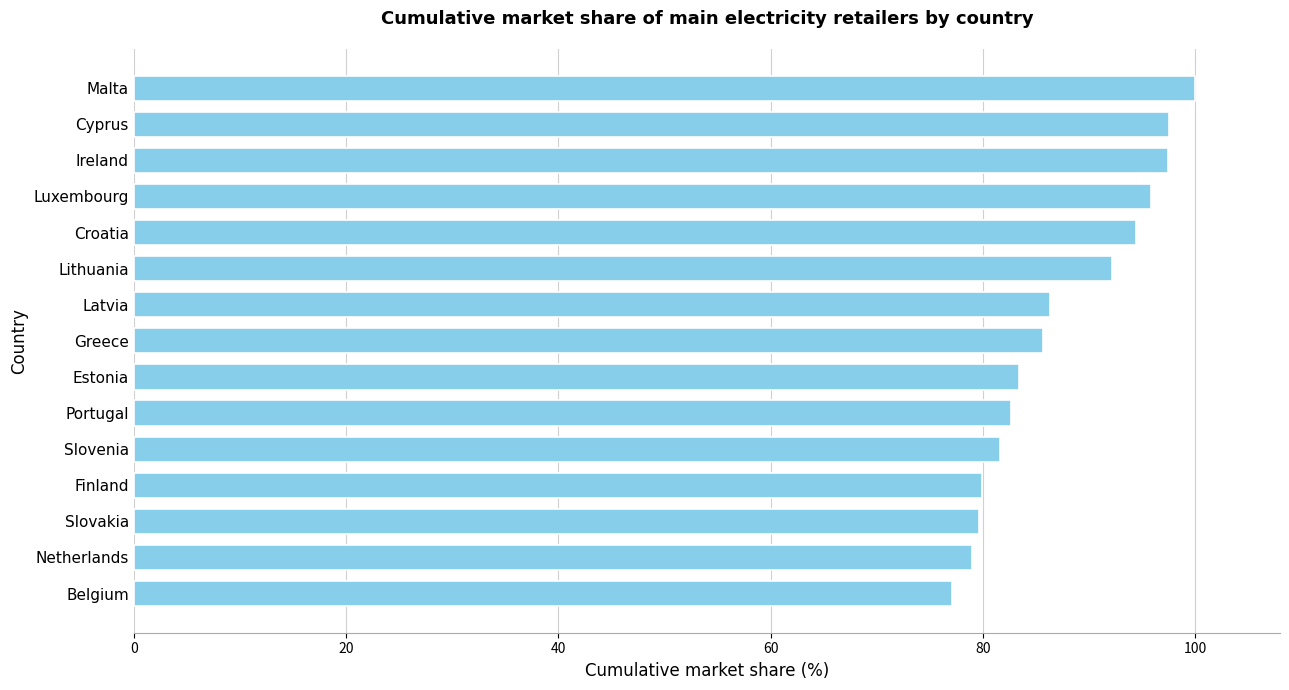

Approximately how many times larger is the value at Ireland compared to Portugal?

1.2